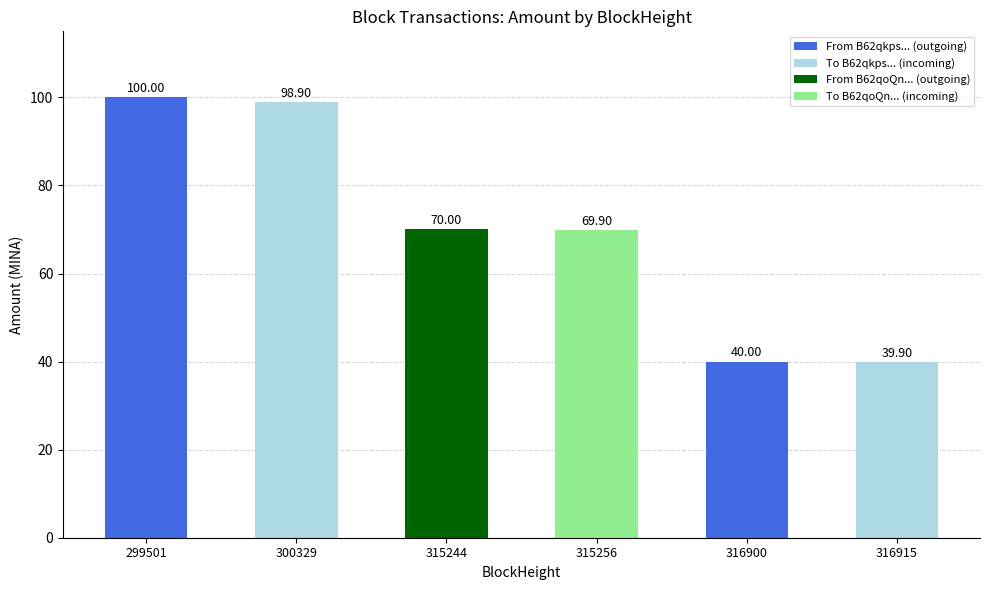

Count the number of data series in this chart.

1